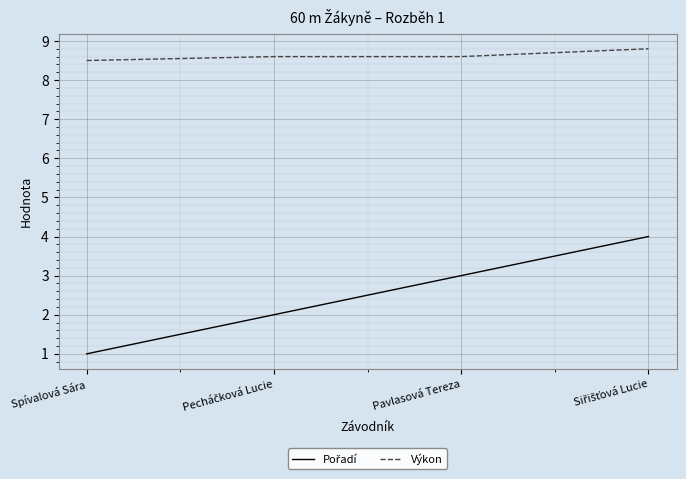

What is the difference between the highest and lowest values at Pavlasová Tereza?

5.6